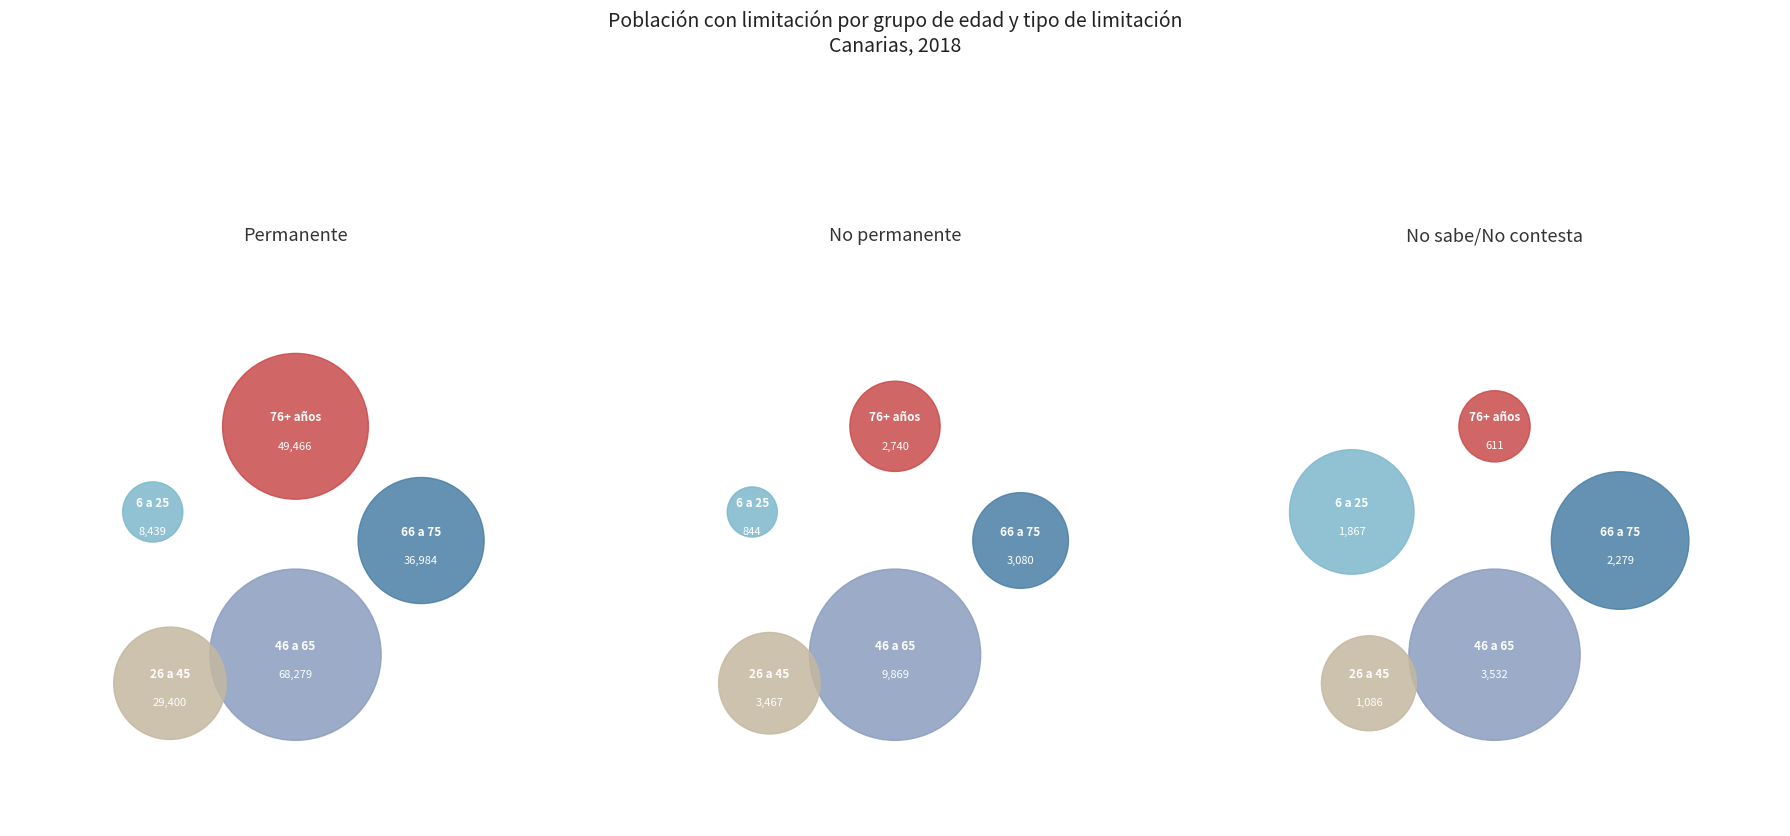

Does 76 o más años account for over 50% of the chart?

No